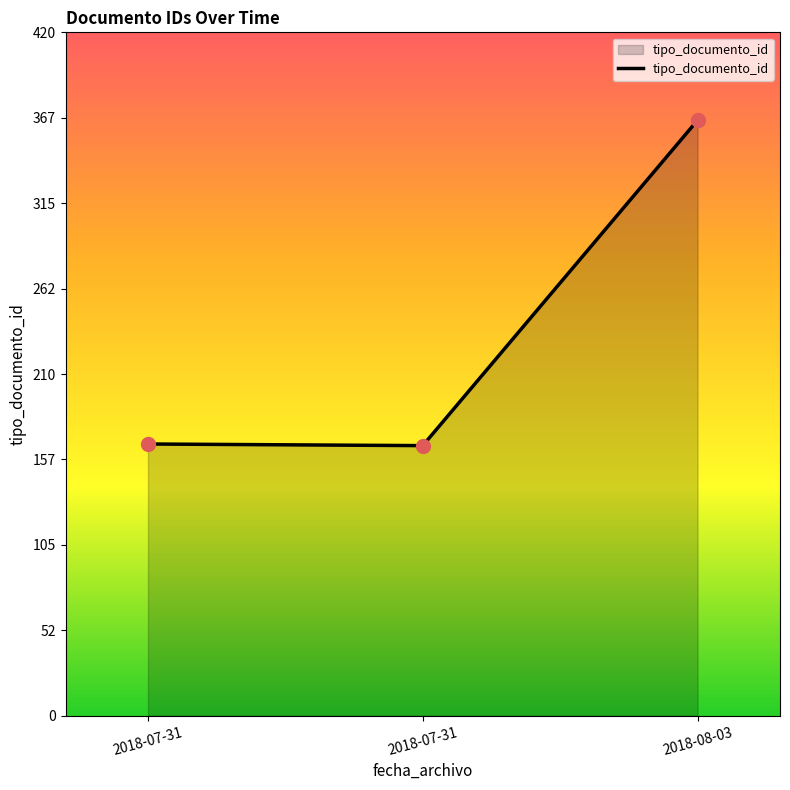

Which has a higher value, 2018-08-03 or 2018-07-31?

2018-08-03